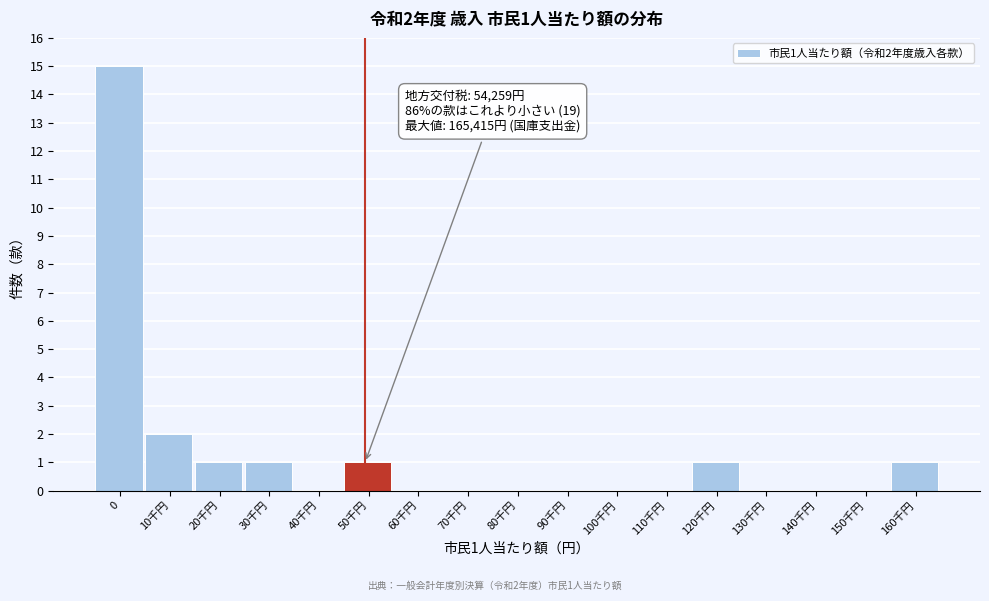

Reading left to right, what are all the values shown in this chart?

0=15	10千円=2	20千円=1	30千円=1	40千円=0	50千円=1	60千円=0	70千円=0	80千円=0	90千円=0	100千円=0	110千円=0	120千円=1	130千円=0	140千円=0	150千円=0	160千円=1